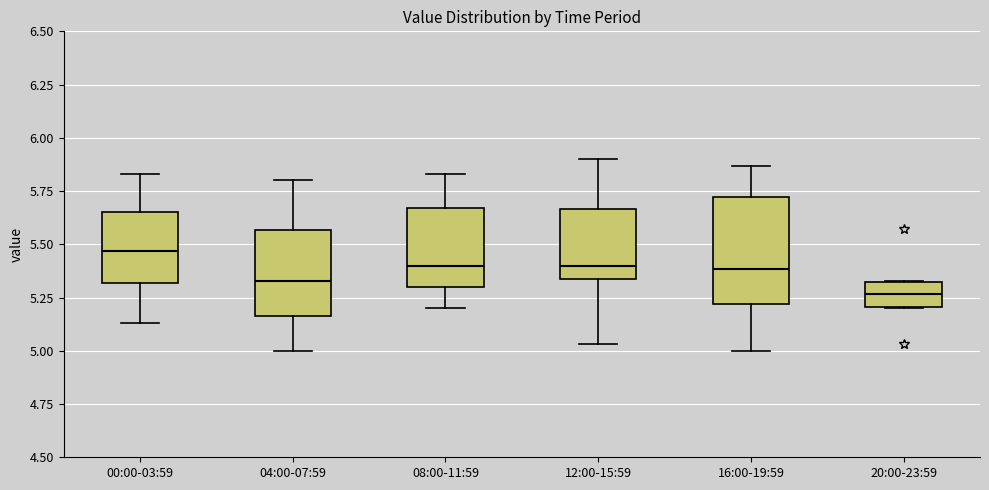

Comparing the boxes themselves (not the whiskers), which one is the tallest?

16:00-19:59